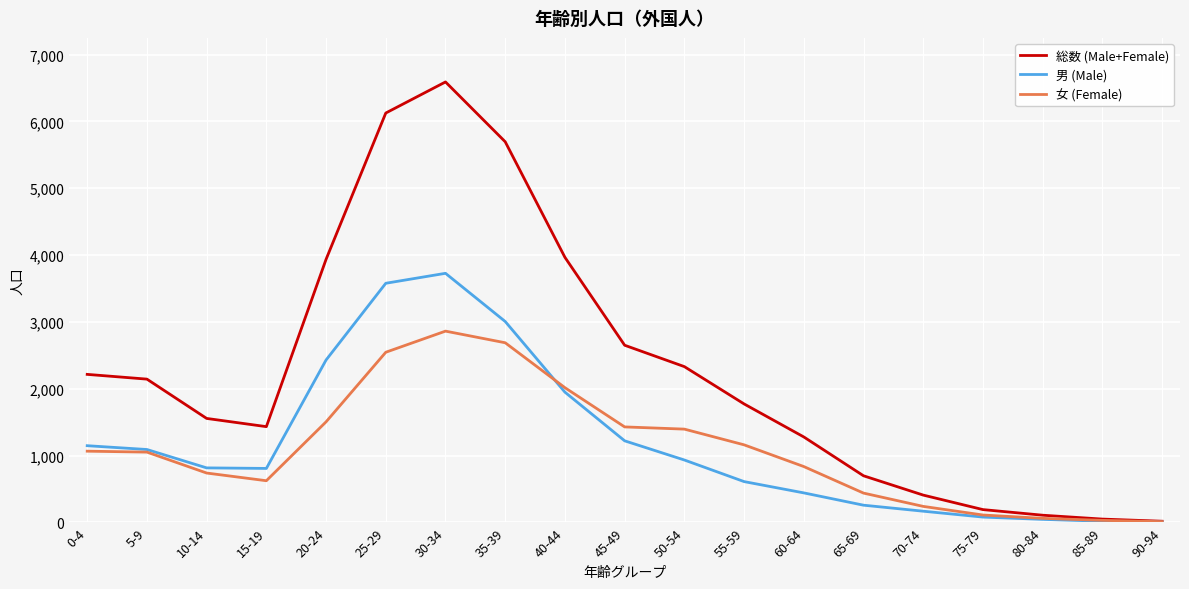

What position from the left is 40-44?

9